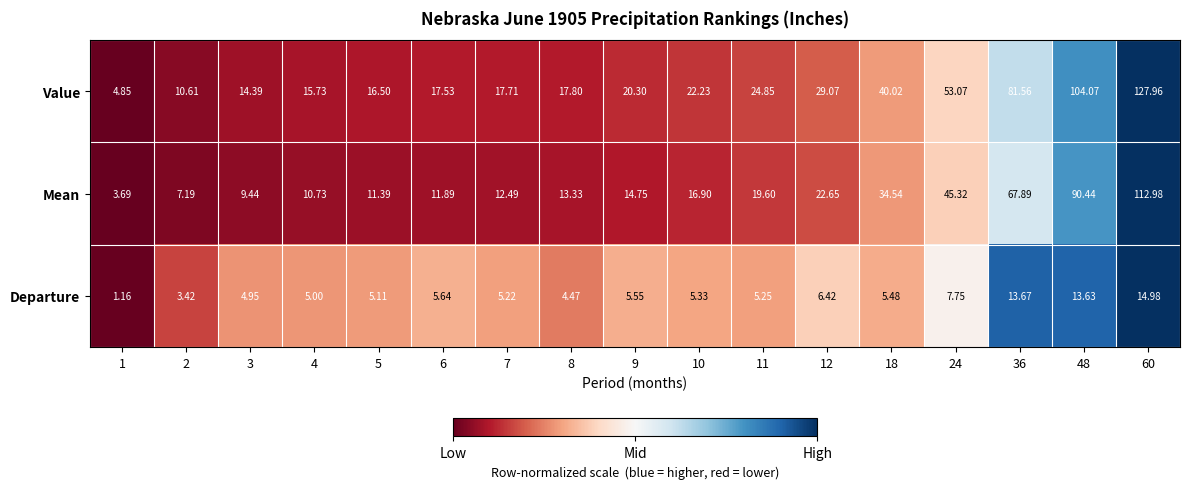

Count the number of data series in this chart.

3